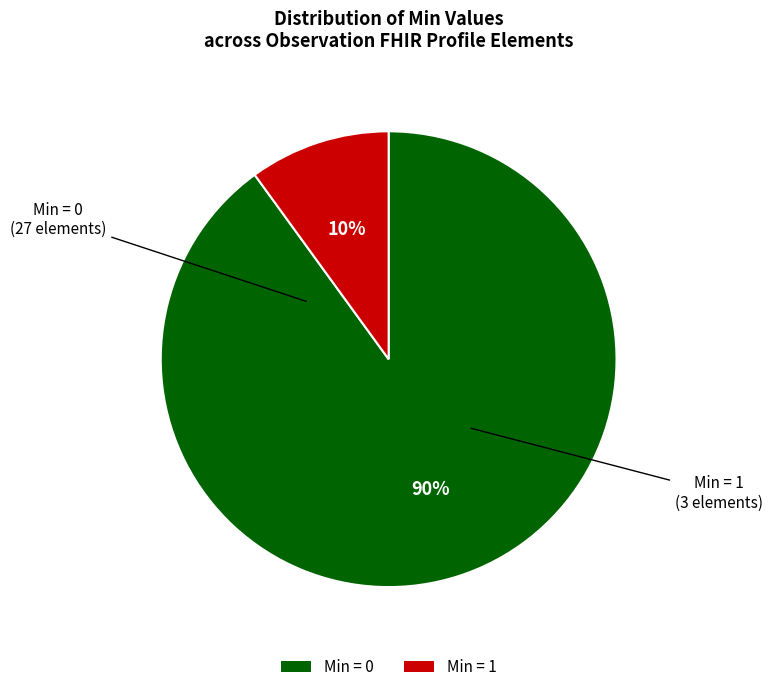

To the nearest percent, what is the difference between the largest and smallest slice percentages?

80%